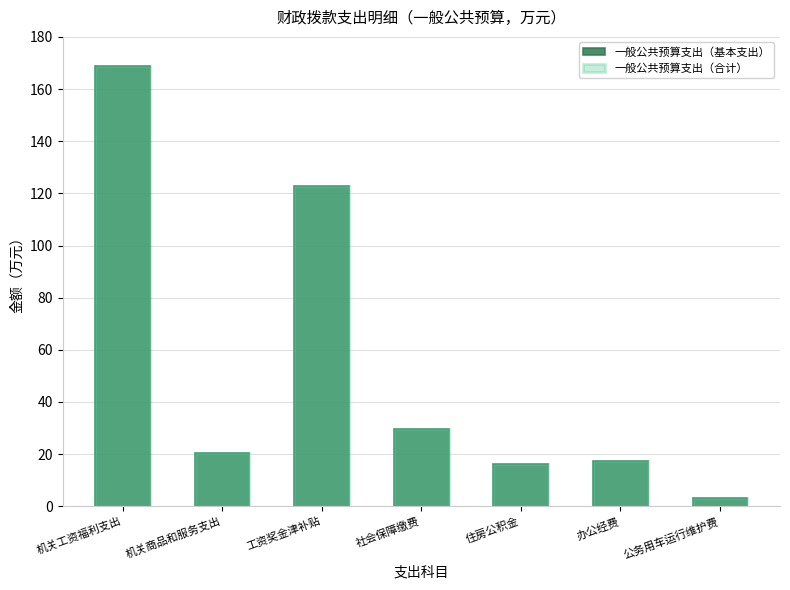

Read the 一般公共预算支出（基本支出） value at 机关工资福利支出.

168.9